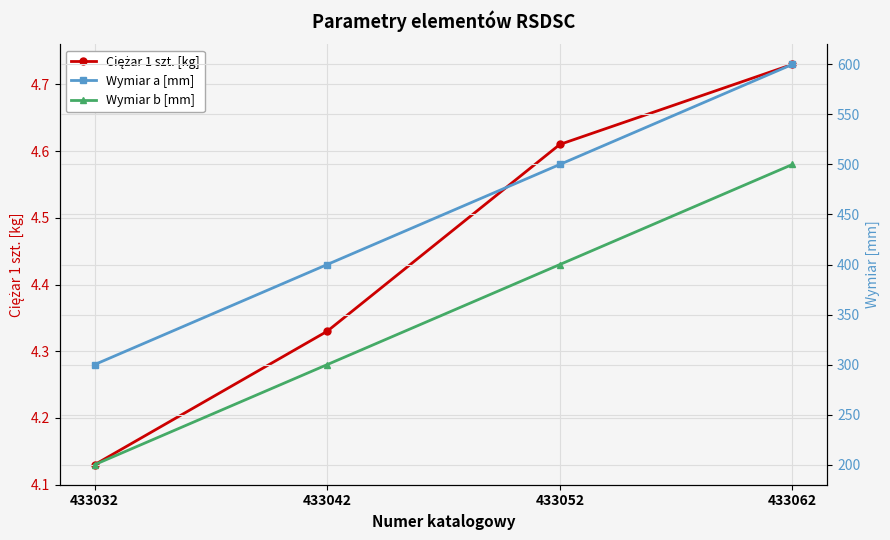

True or false: Ciężar 1 szt. [kg] has more than 1 points higher than both neighbors.

False